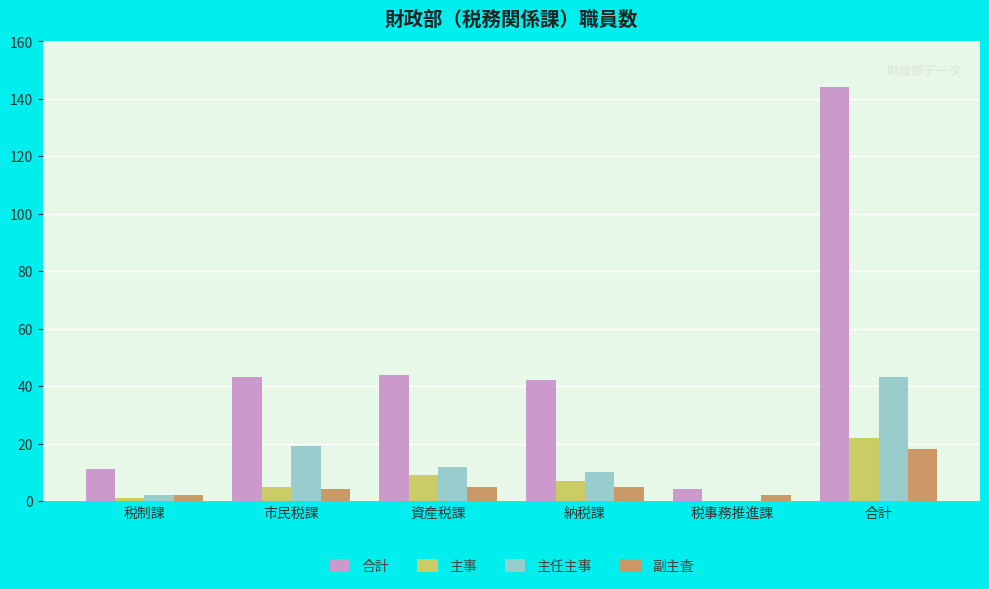

True or false: 合計 has a value of 71 at 資産税課.

False